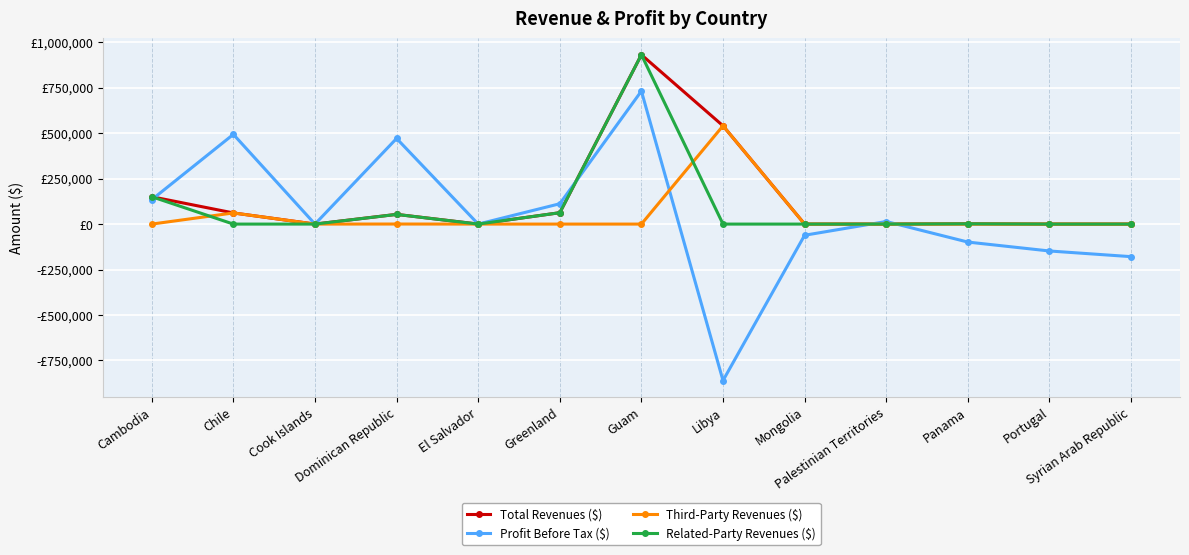

The Total Revenues ($) series shows 53454.8 at Dominican Republic. True or false?

True